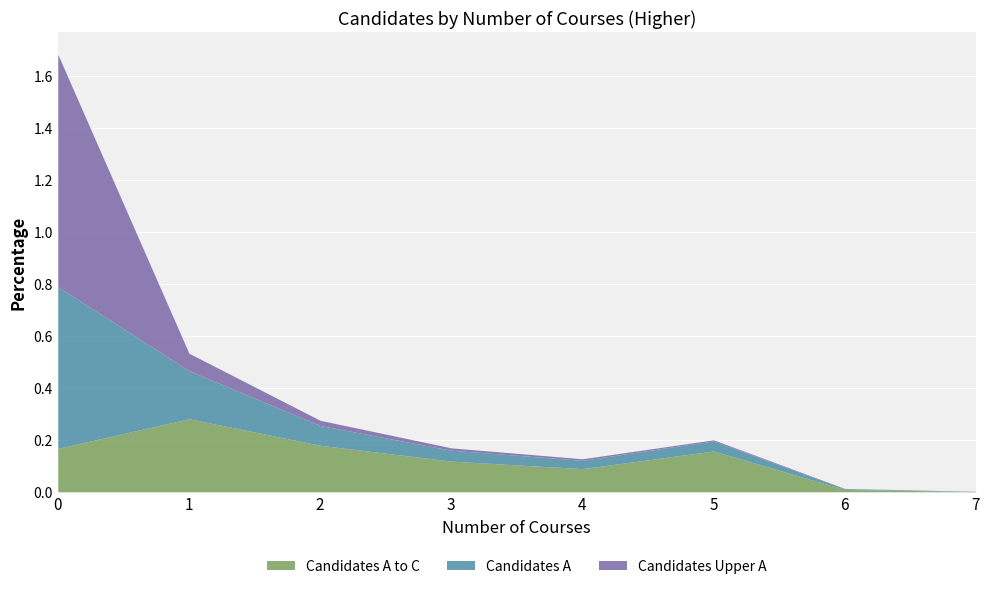

True or false: Candidates A and Candidates A to C intersect in this chart.

True